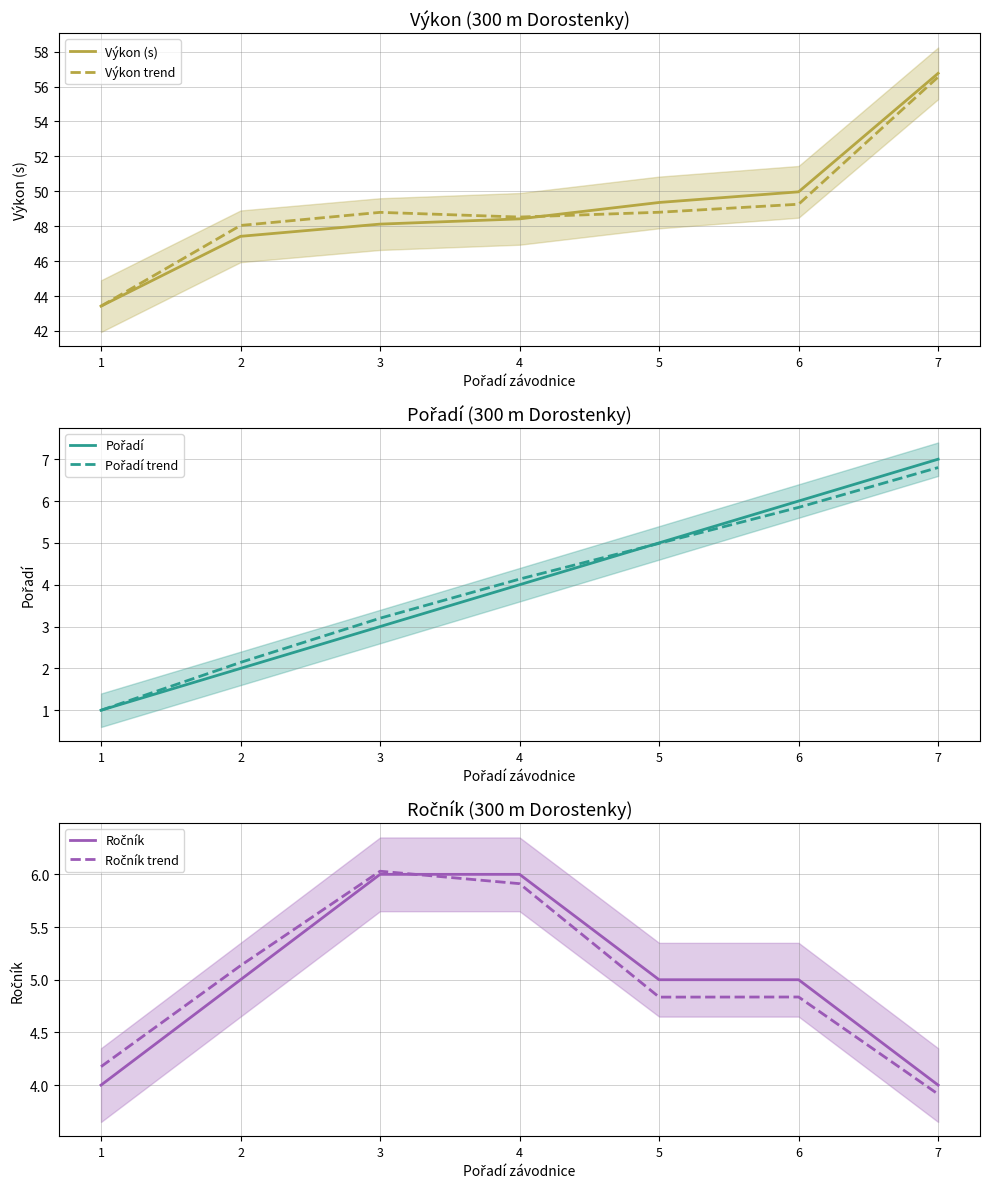

What are all the series names shown in the legend?

Výkon (s), Výkon trend, Pořadí, Pořadí trend, Ročník, Ročník trend